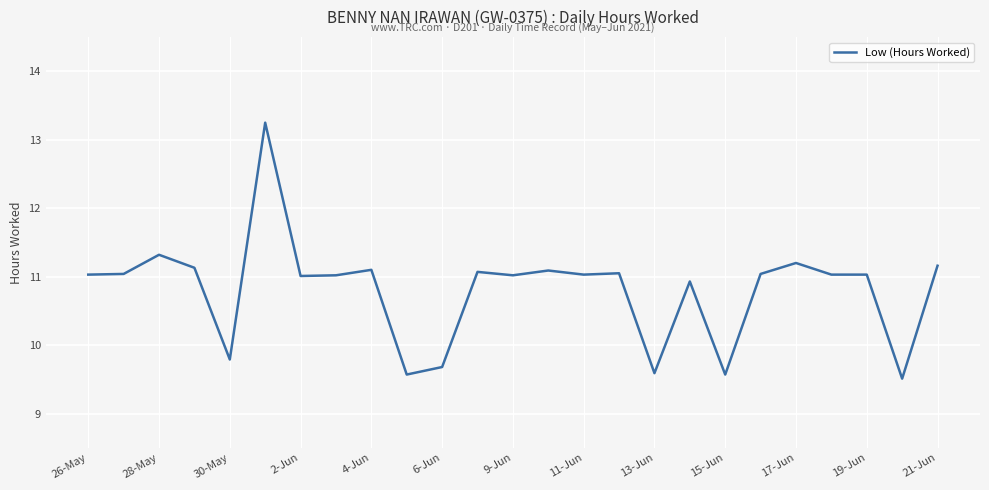

Does the chart display data point markers on the line(s)?

No